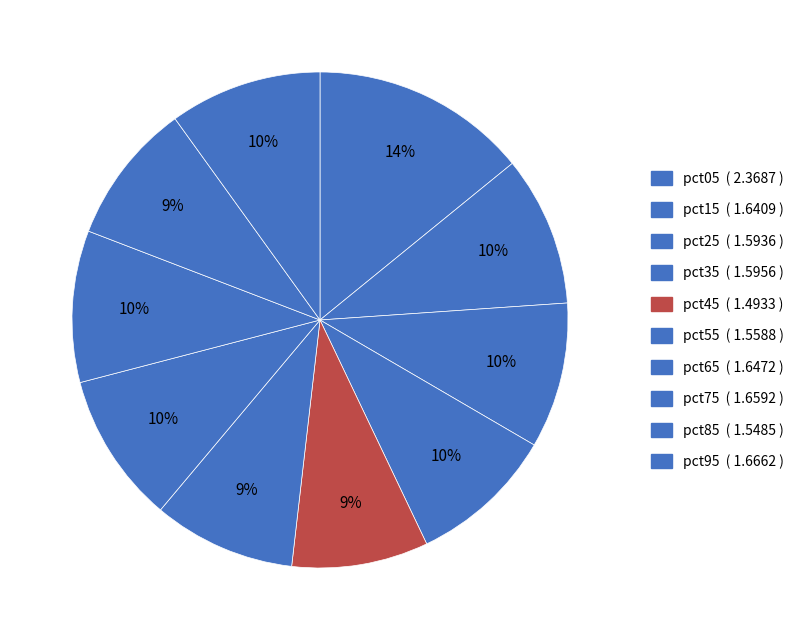

Is there any slice that represents more than half of the pie?

No